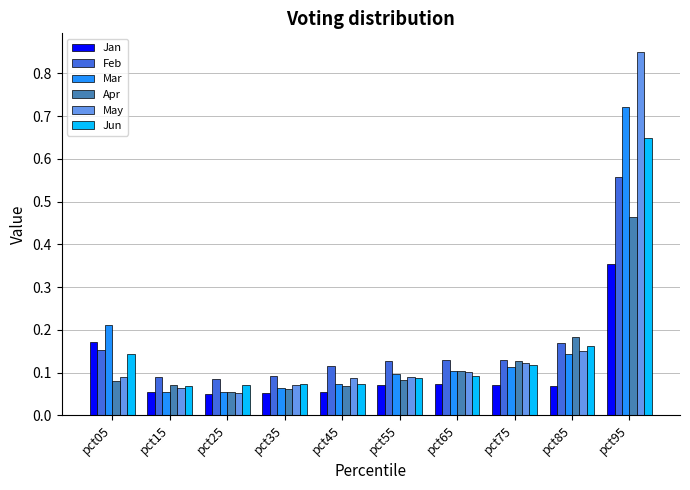

Rank the series at pct95 from highest to lowest value.

May, Mar, Jun, Feb, Apr, Jan